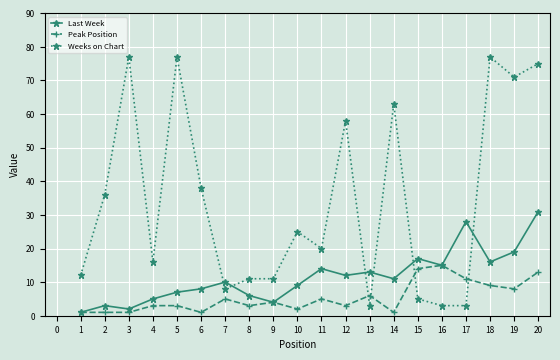

Where is Weeks on Chart nearest to the value 40?

6